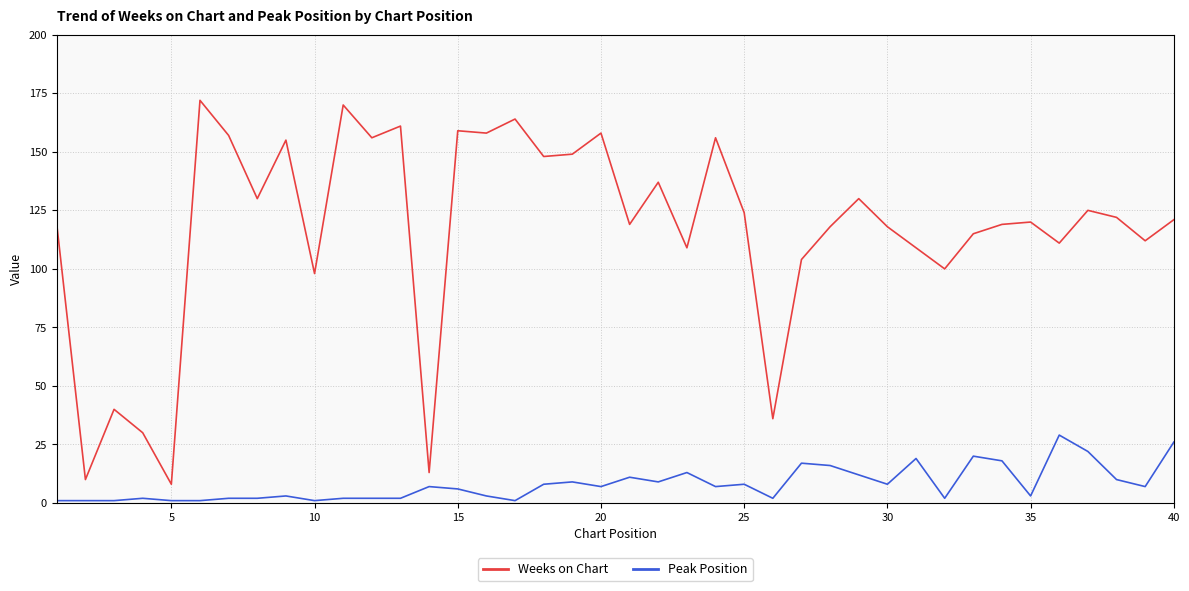

True or false: Weeks on Chart has more than 0 points higher than both neighbors.

True